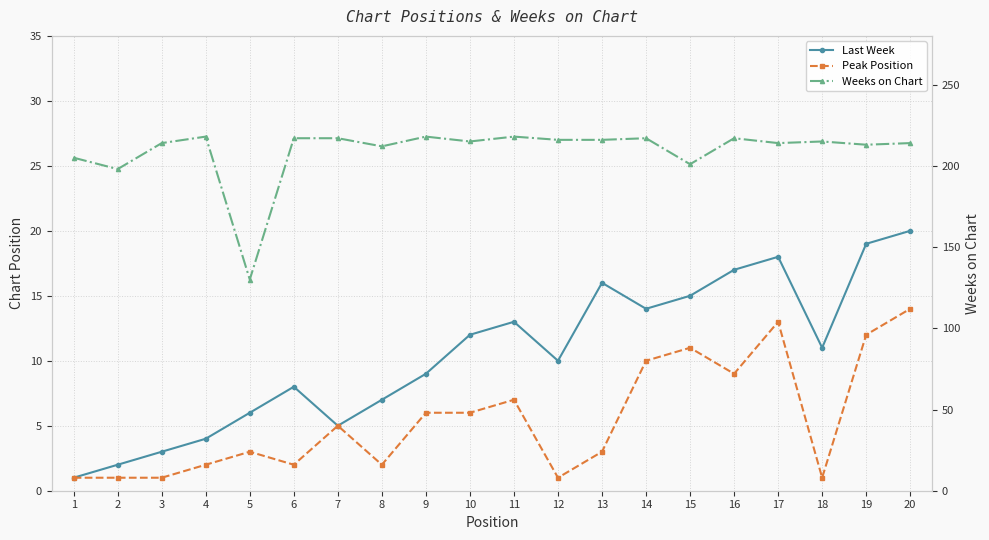

Which series has the largest total across all categories?

Weeks on Chart